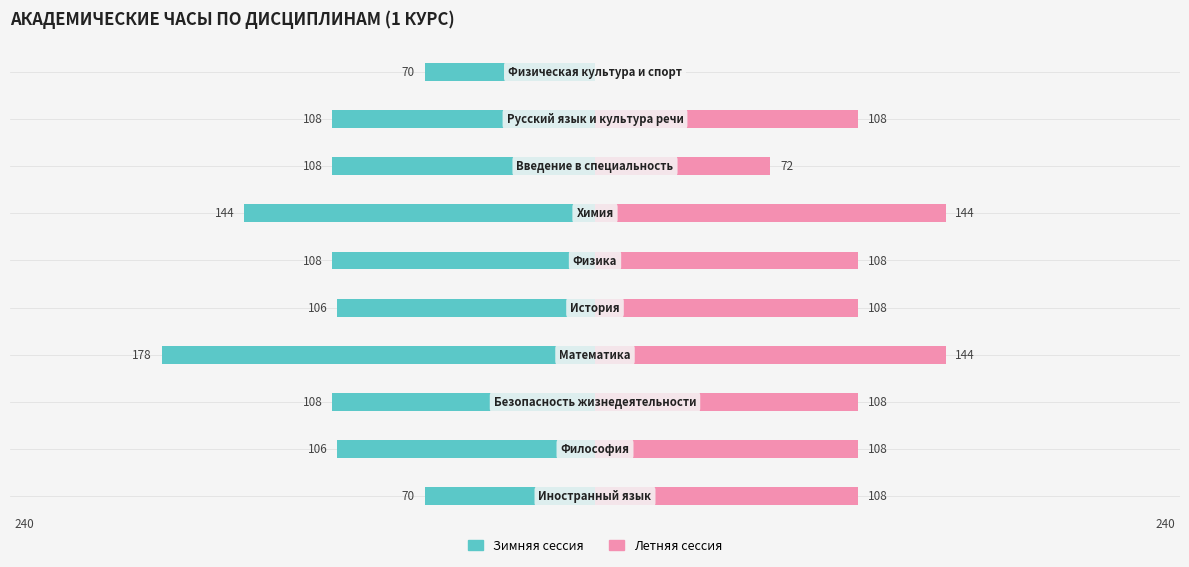

What are all the series names shown in the legend?

Зимняя сессия, Летняя сессия